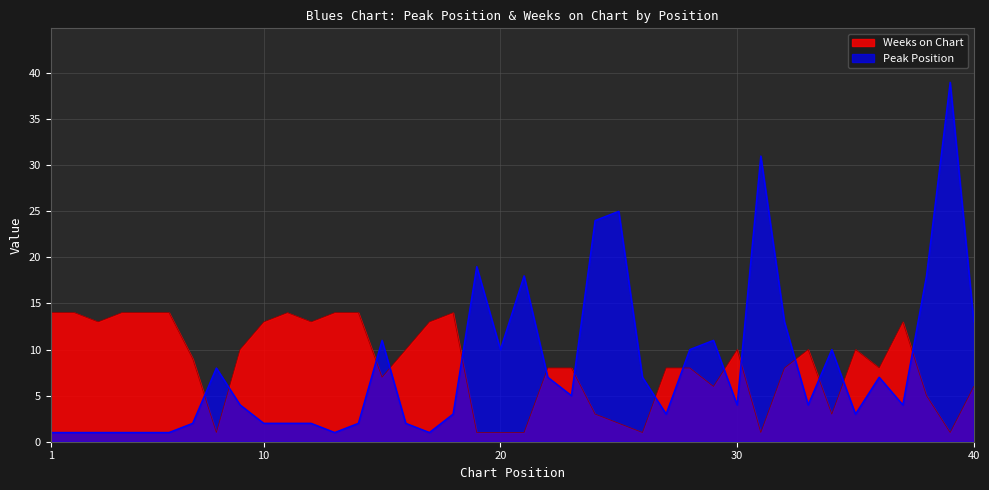

Where is the first local minimum for Peak Position?

13